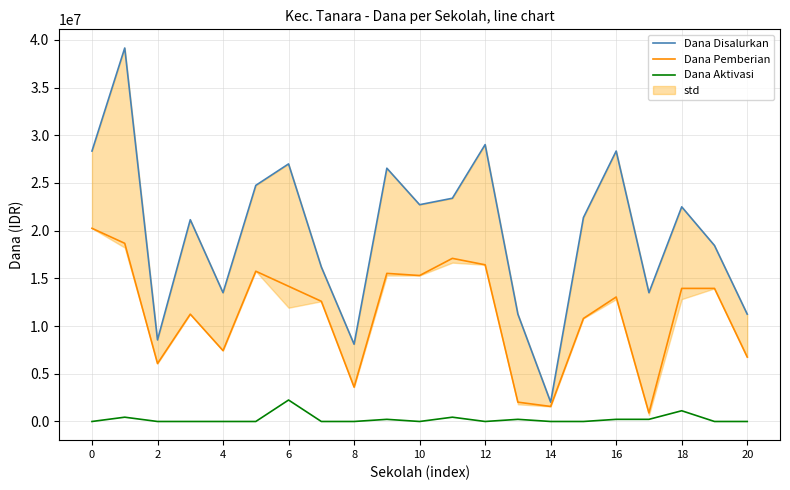

True or false: Dana Disalurkan and Dana Aktivasi cross at least once.

False